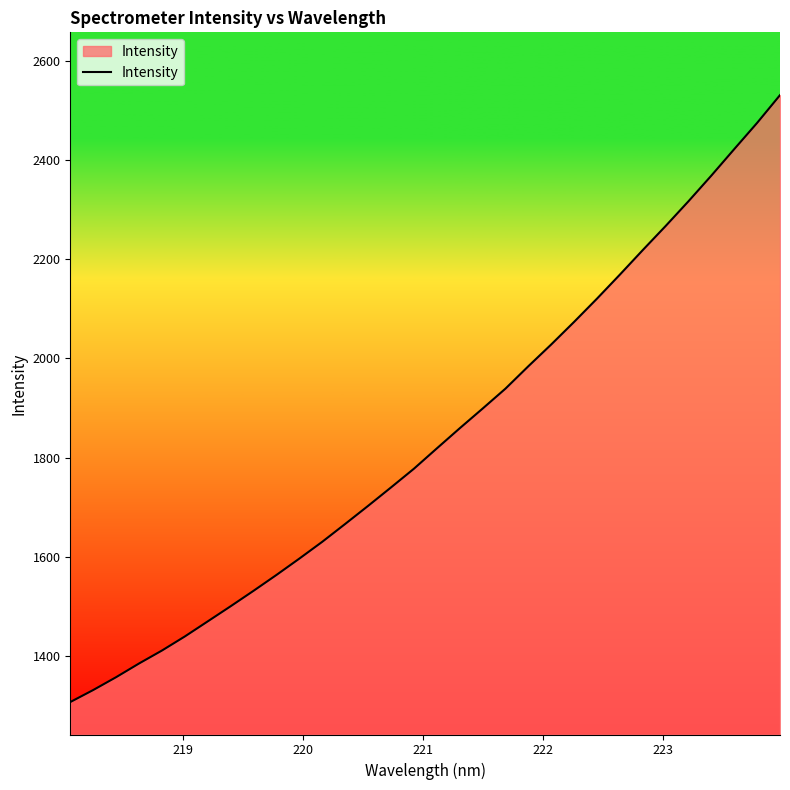

What is the difference between the maximum and second lowest values?

1198.6